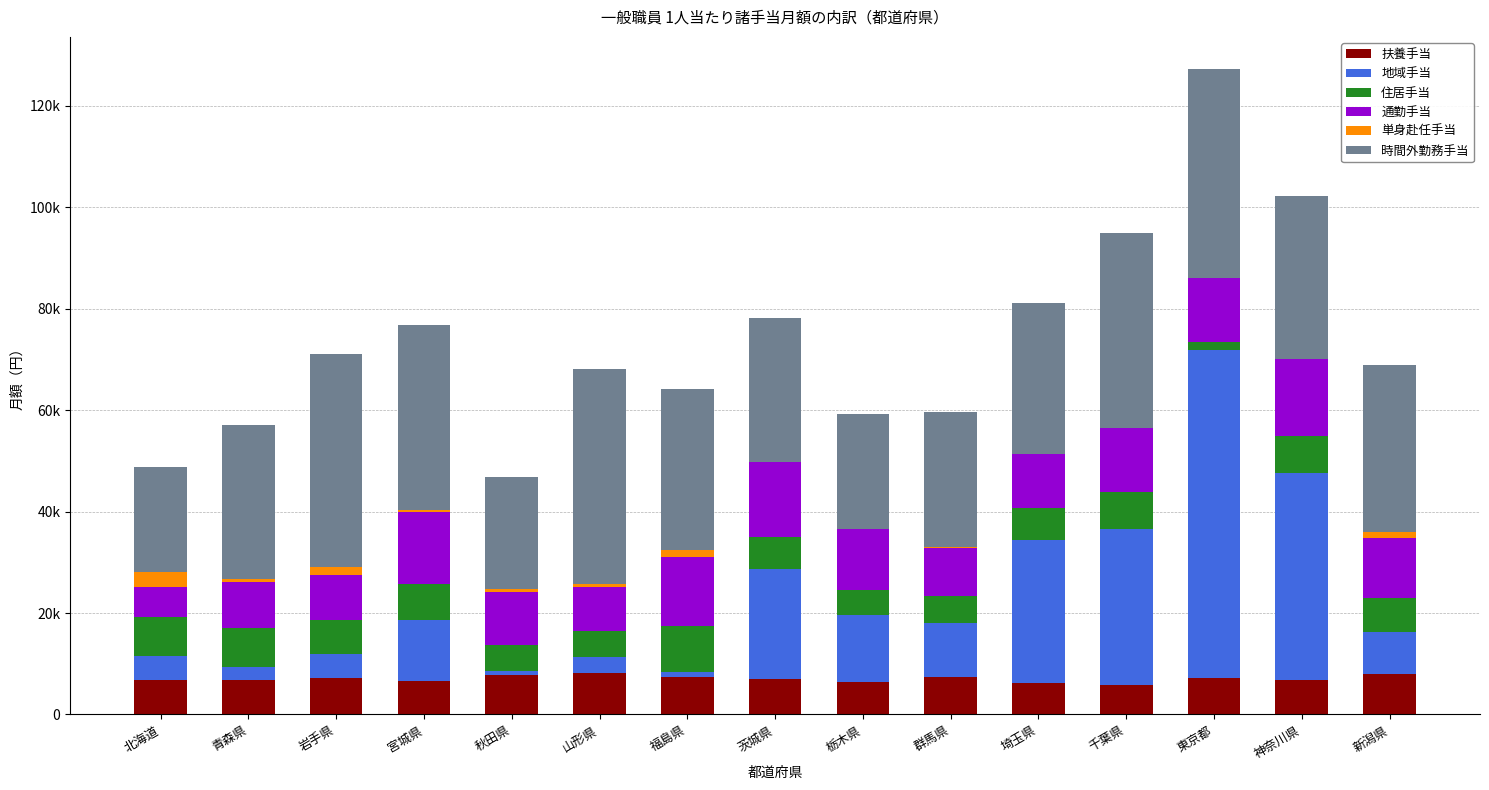

Which series has the largest total across all categories?

時間外勤務手当